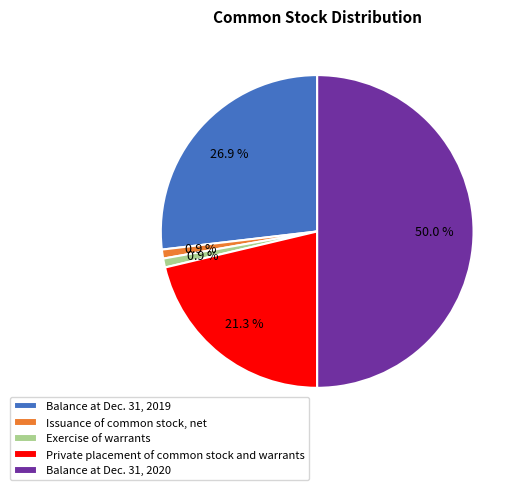

How many slices are in this pie chart?

5